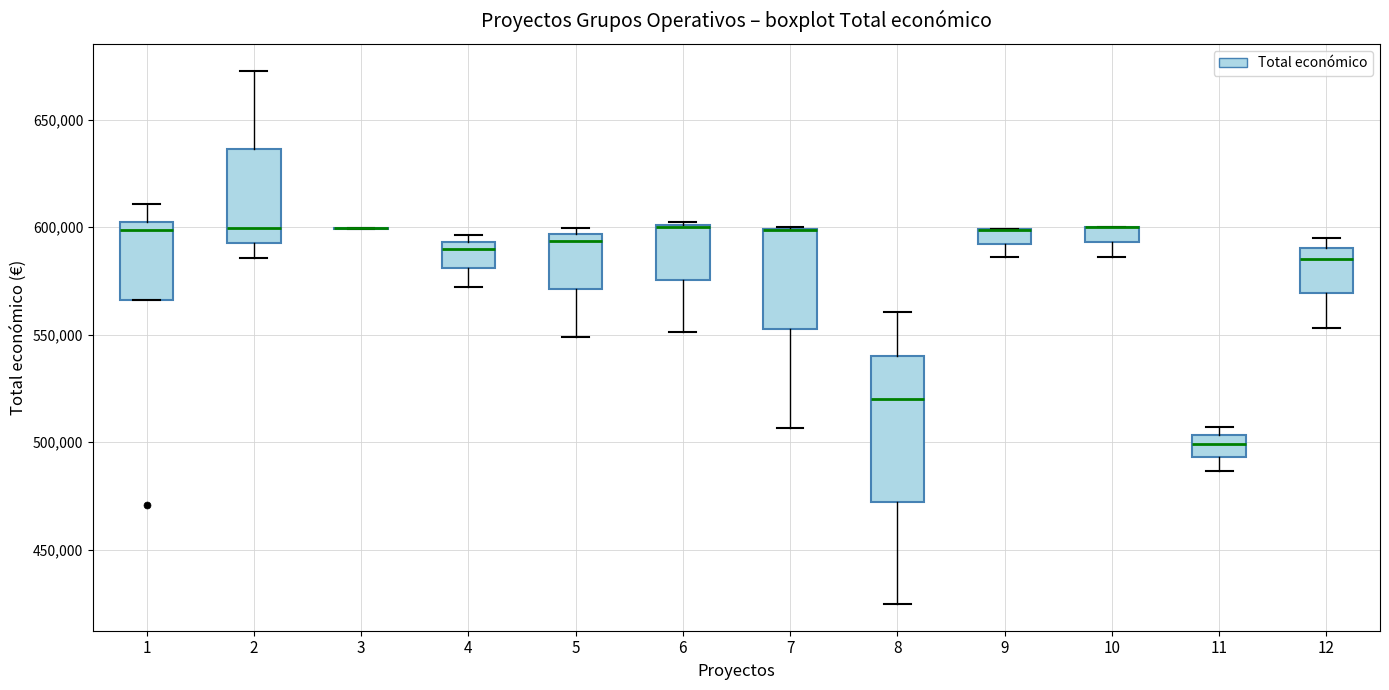

Which box is the tallest, from its lower edge to its upper edge?

8